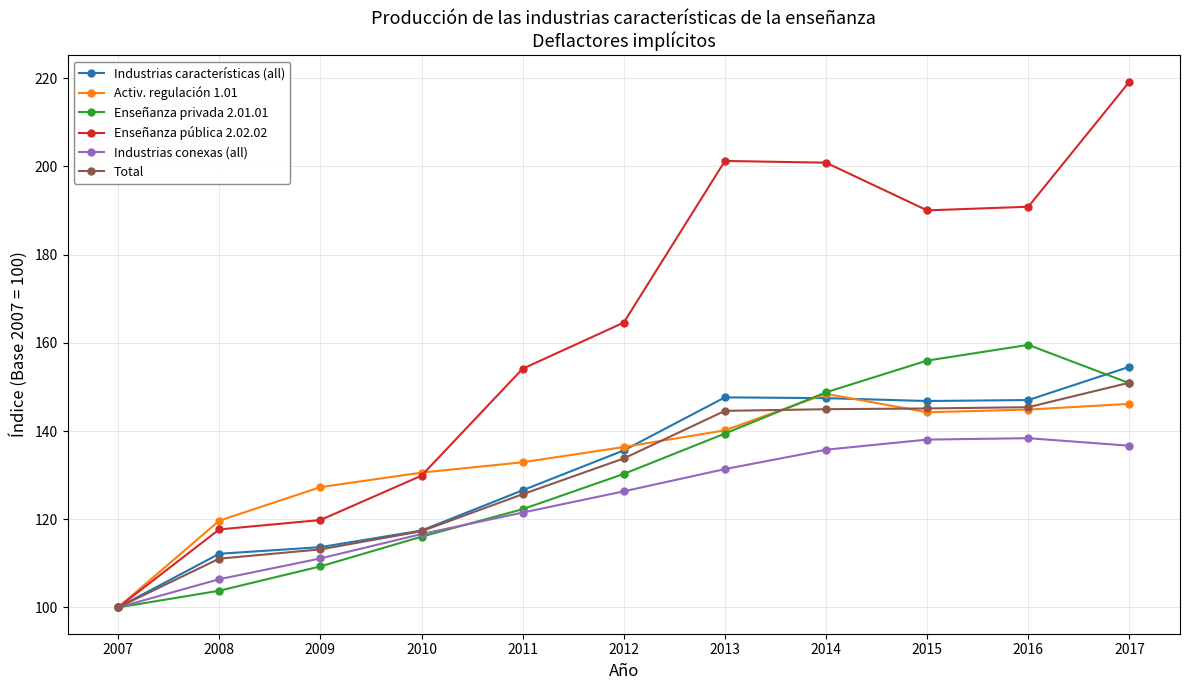

True or false: Activ. regulación 1.01 and Enseñanza privada 2.01.01 intersect in this chart.

True